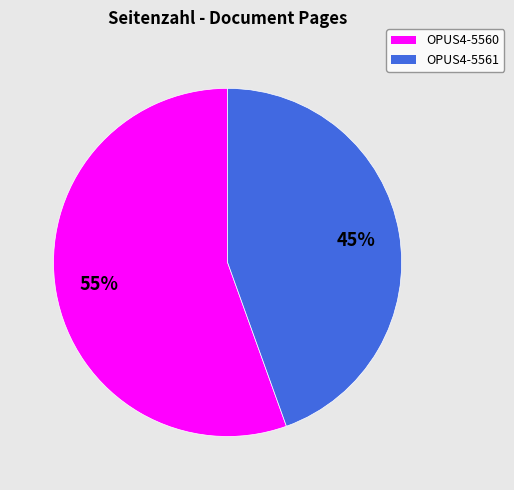

To the nearest percent, what portion does OPUS4-5560 represent?

55%